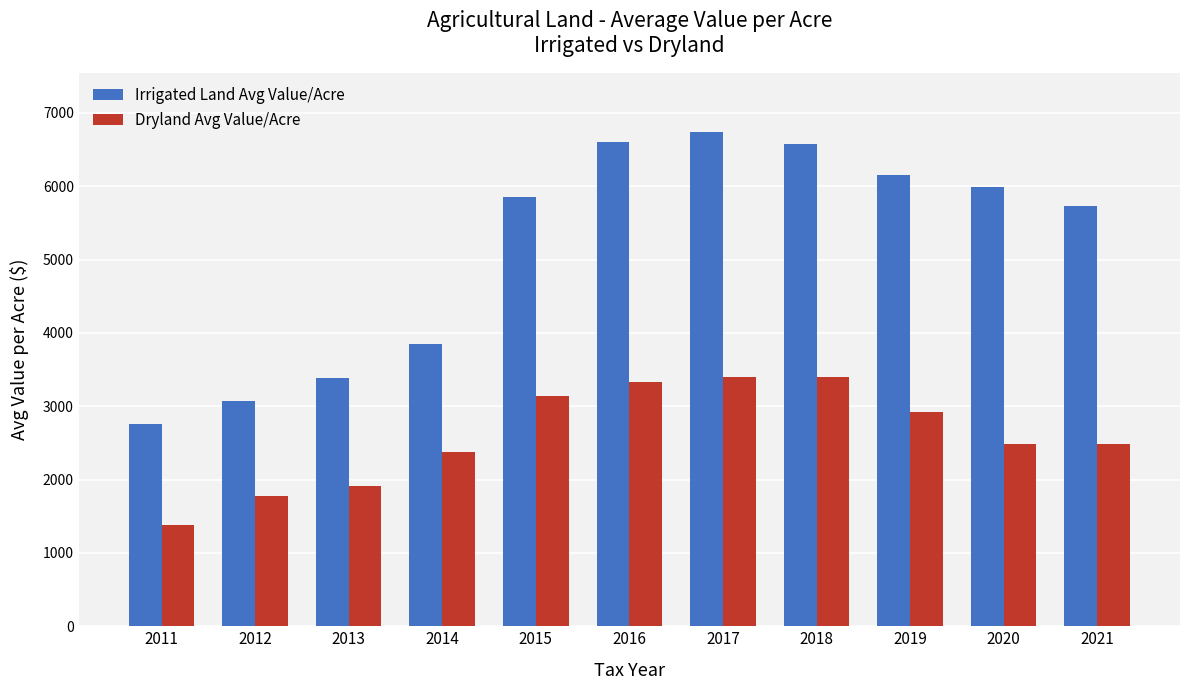

Which series changed the most between 2011 and 2014?

Irrigated Land Avg Value/Acre